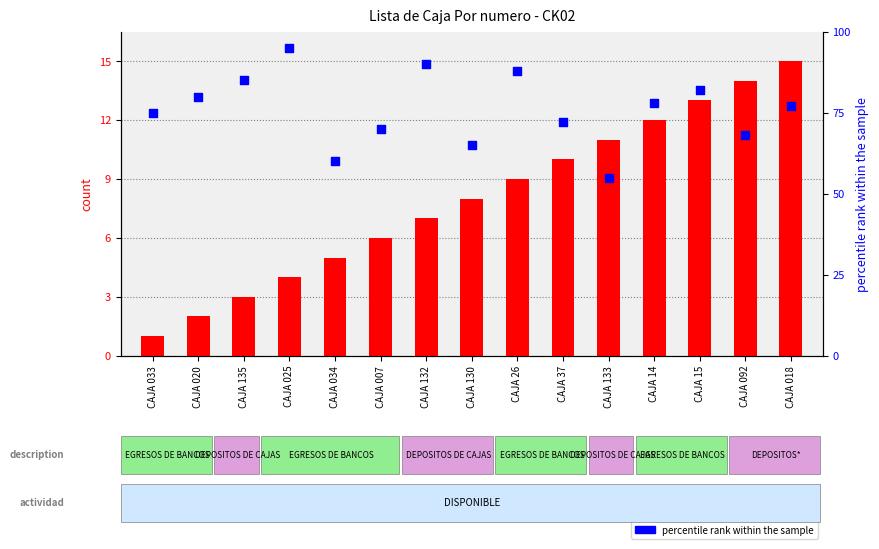

What is the total value across all series at CAJA 132?

97